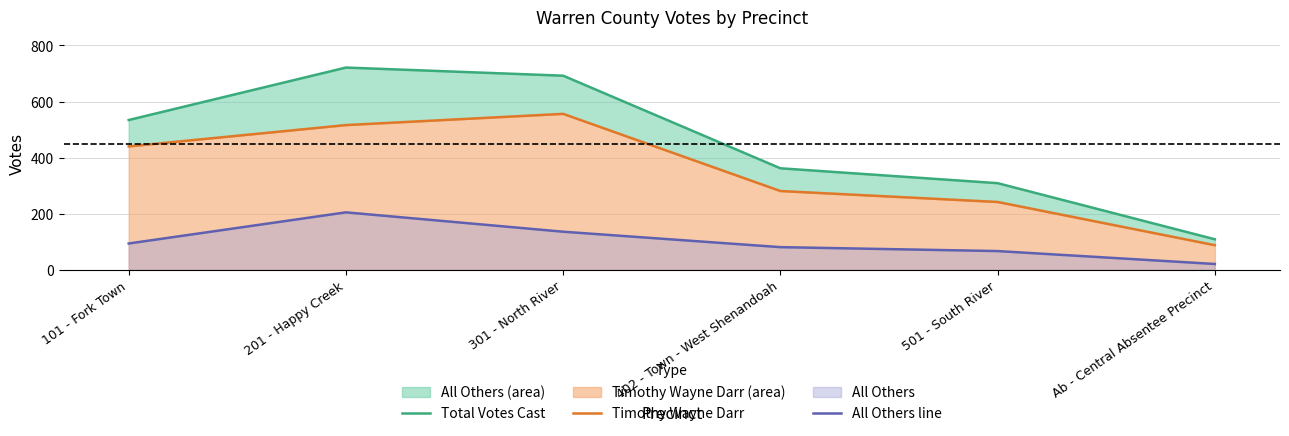

What are all the series names shown in the legend?

Total Votes Cast, Timothy Wayne Darr, All Others line